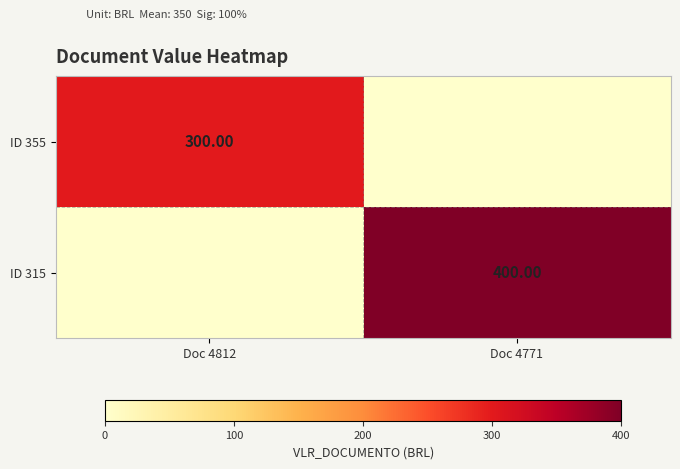

Count the ID 355 values in the range 0 to 300.

2